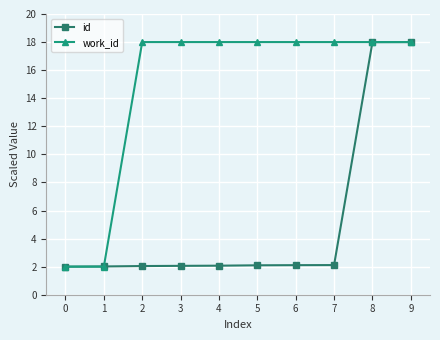

What is the value of the work_id point at the 5th from the left?

18.0